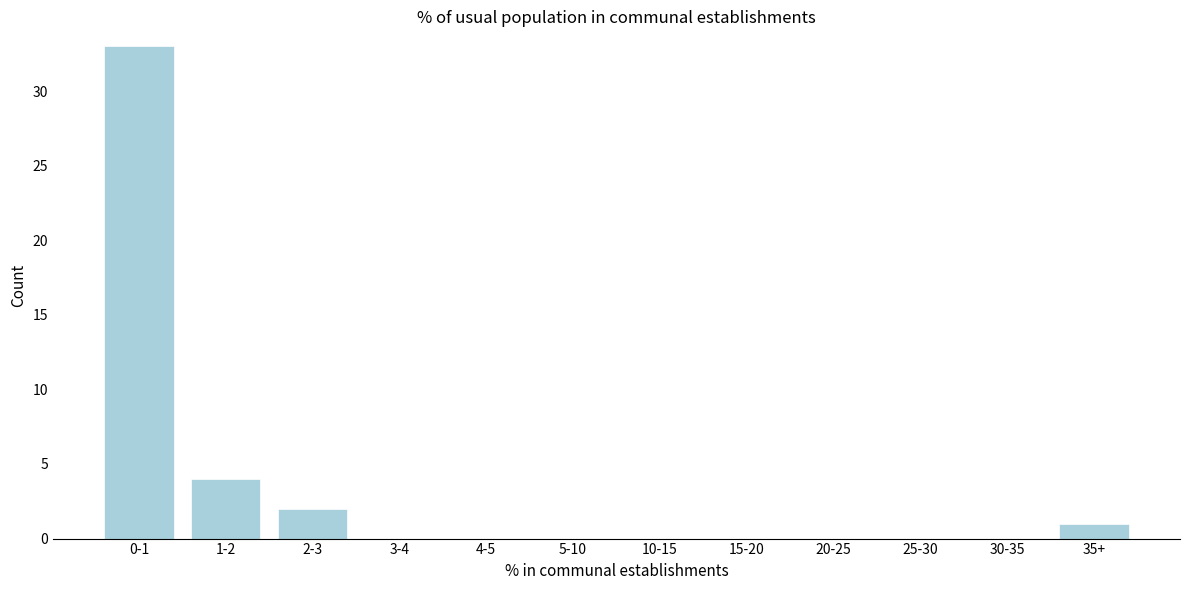

Reading left to right, what are all the values shown in this chart?

0-1=33	1-2=4	2-3=2	3-4=0	4-5=0	5-10=0	10-15=0	15-20=0	20-25=0	25-30=0	30-35=0	35+=1